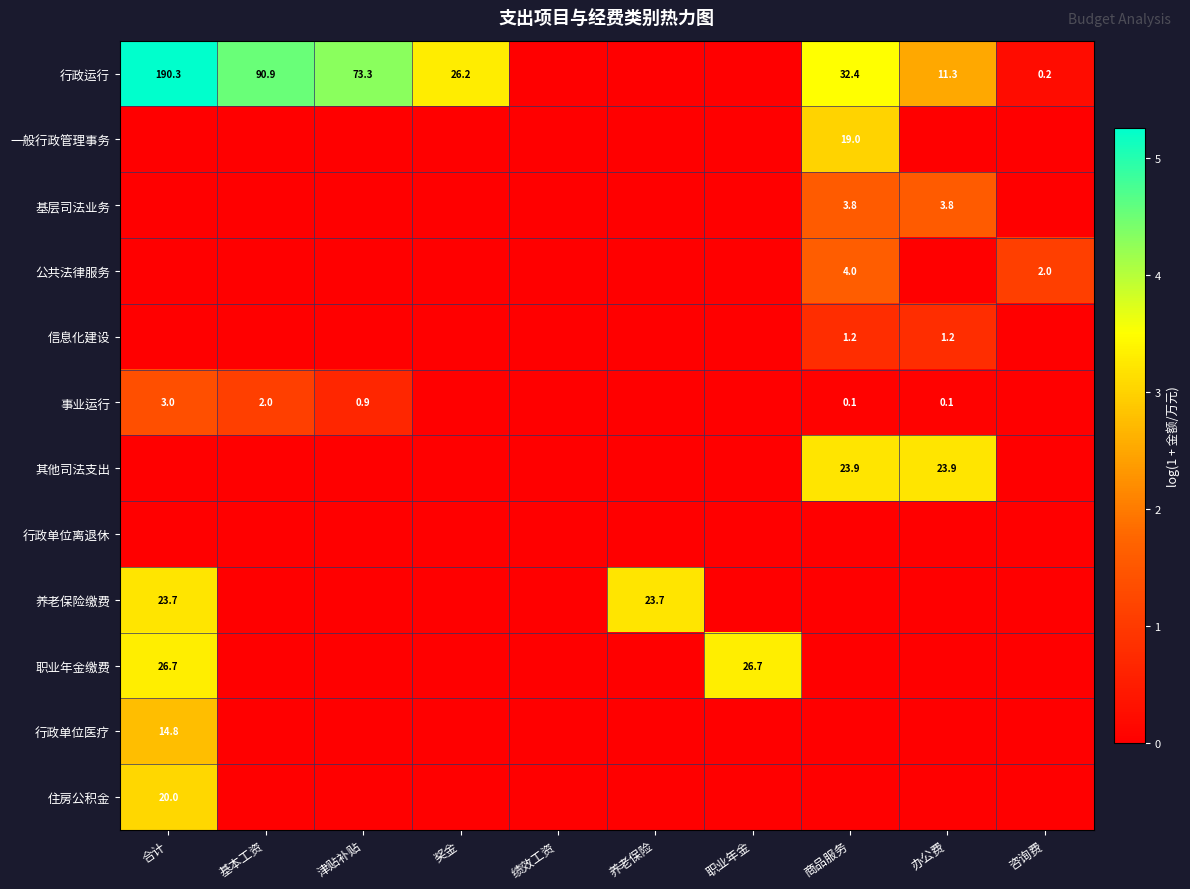

What is the sum of the 事业运行 values at 商品服务 and 合计?

3.1